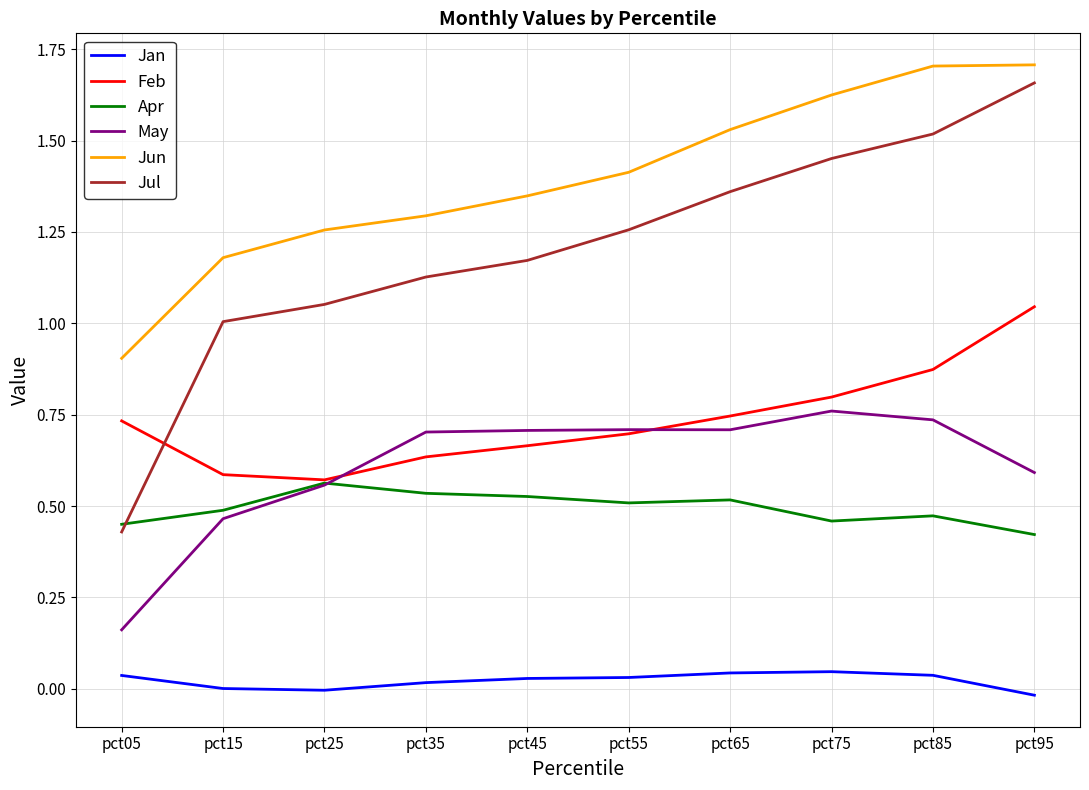

Which series has the largest range (max minus min)?

Jul